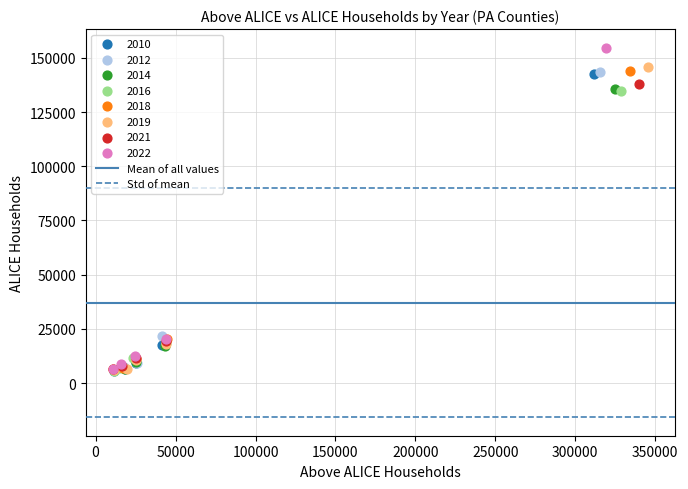

Which series has the largest Y range (max minus min)?

2022